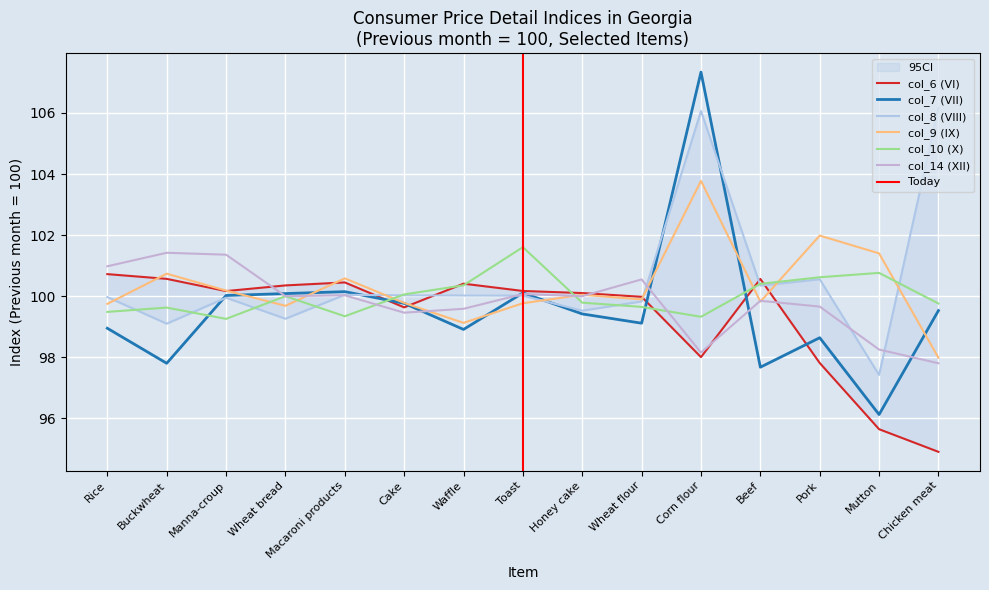

What are all the series names shown in the legend?

col_6 (VI), col_7 (VII), col_8 (VIII), col_9 (IX), col_10 (X), col_14 (XII)